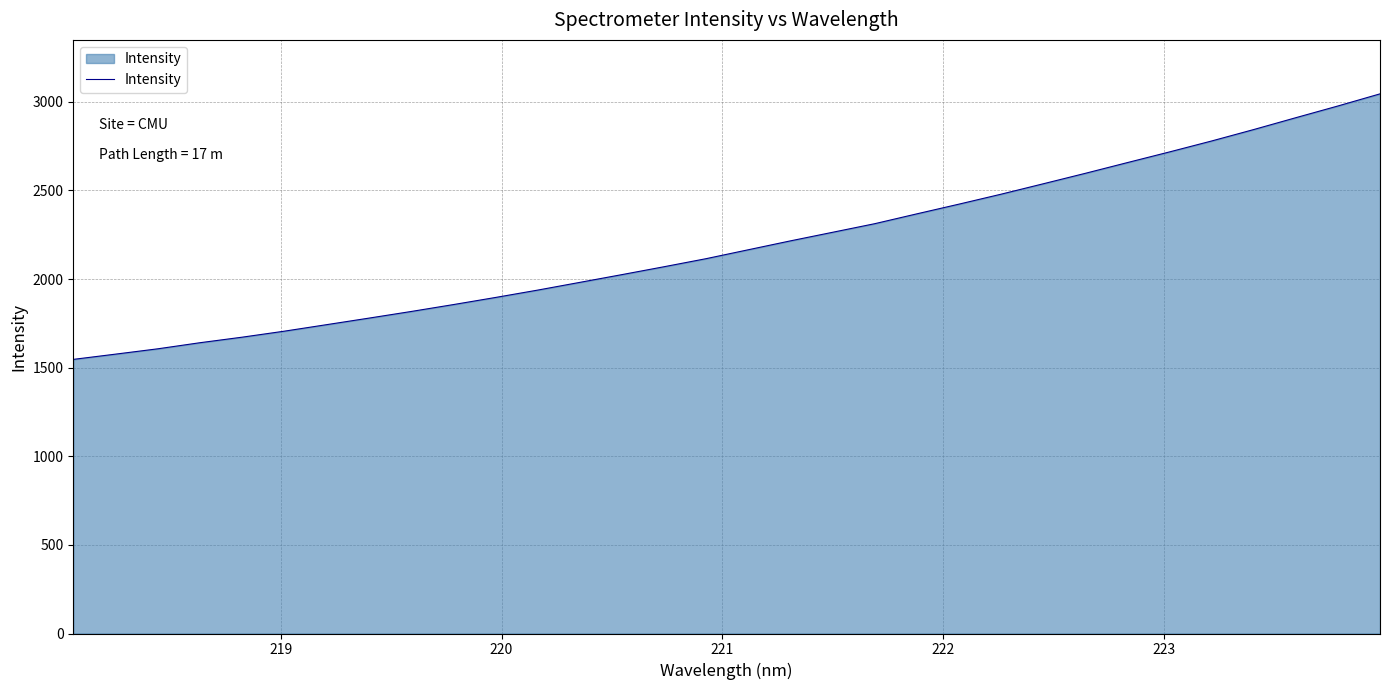

What is the difference between the maximum and minimum values?

1498.5